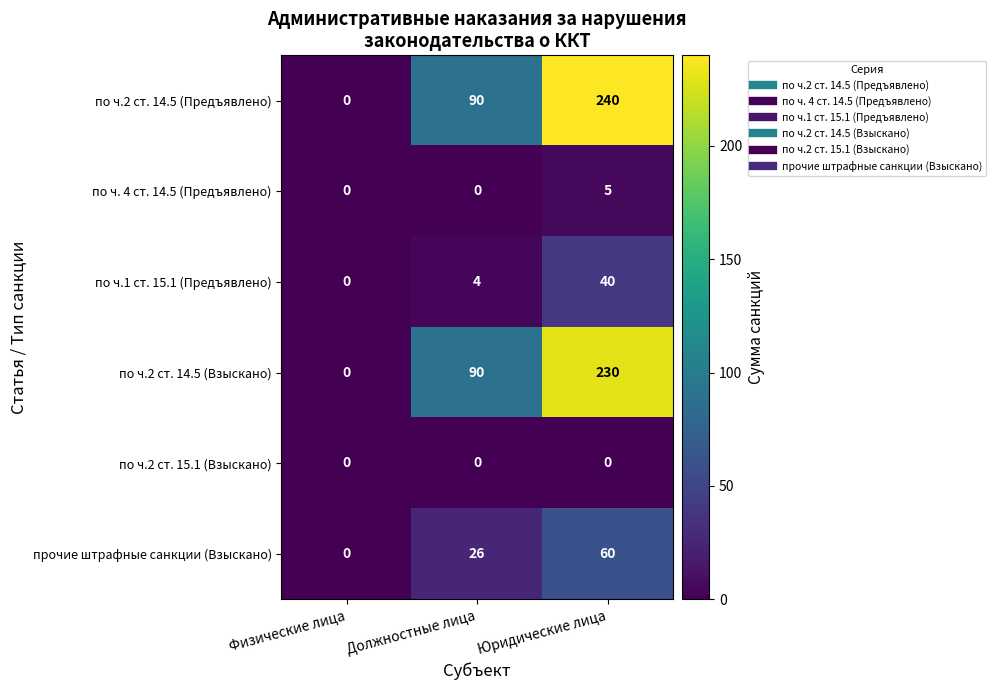

At how many categories does at least one series exceed 67?

2